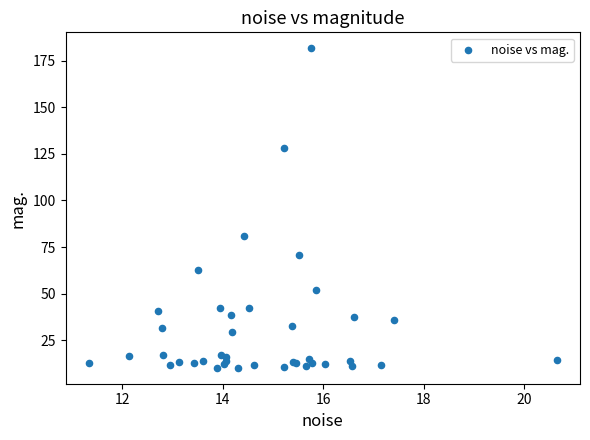

What Y value in the scatter plot is closest to 95?

81.1